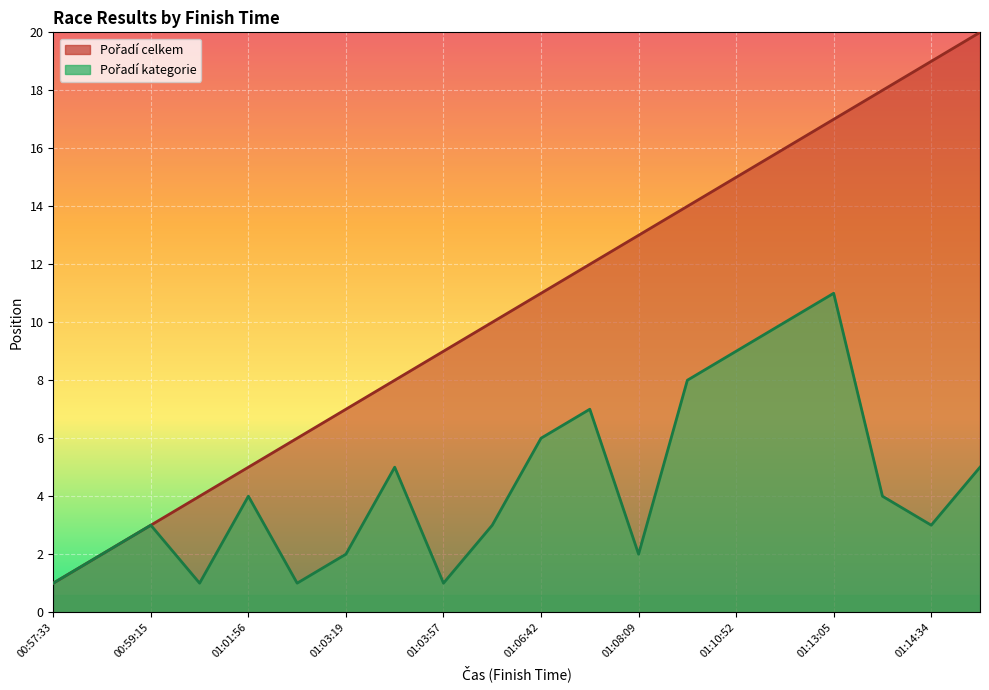

What position from the right is 01:05:15?

11